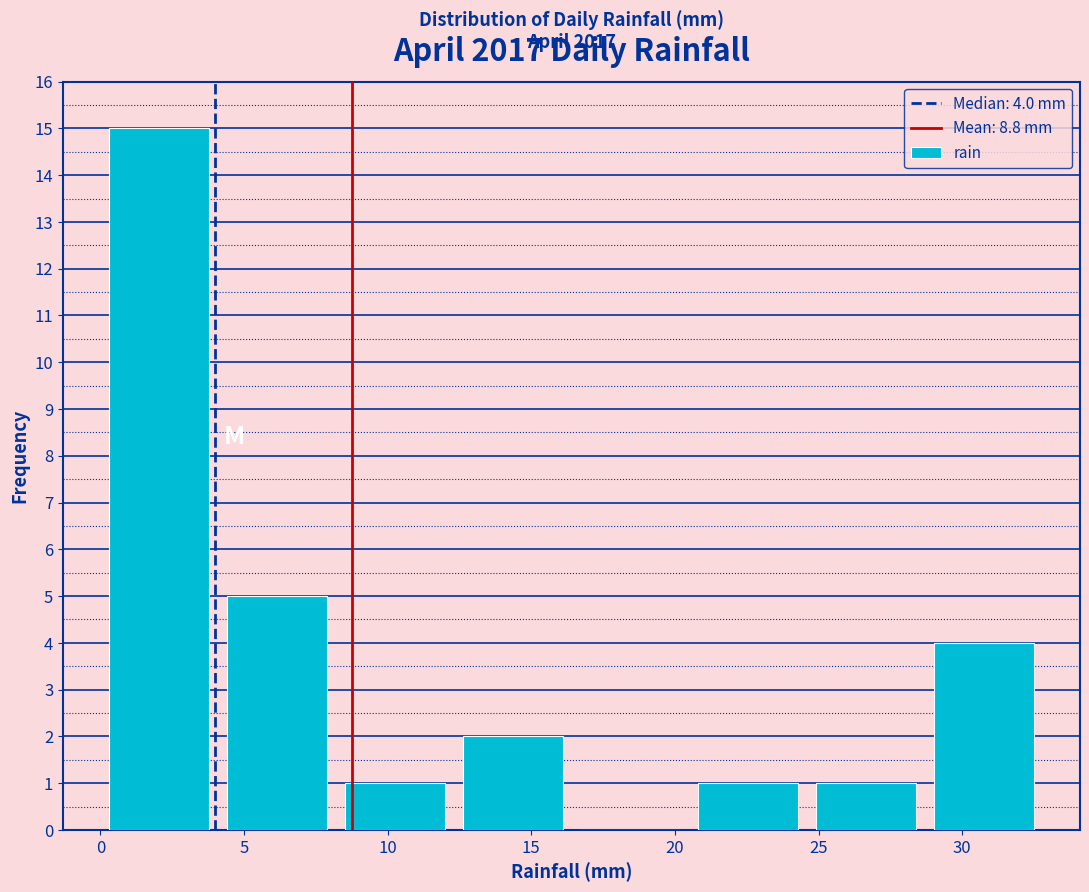

Over which range of the x-axis is the bar tallest?

0.0 to 4.1